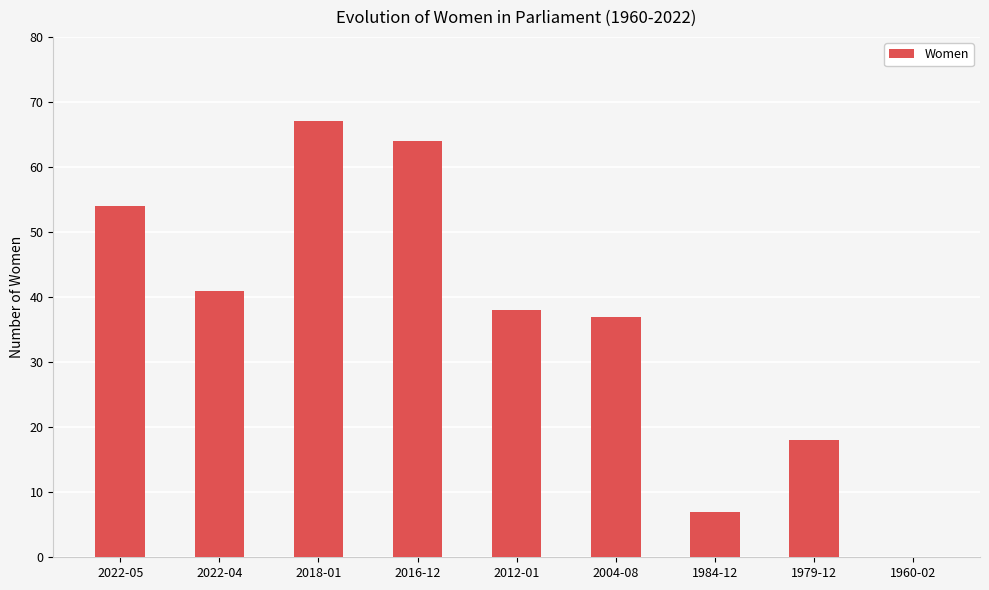

Where is the data nearest to the value 33?

2004-08